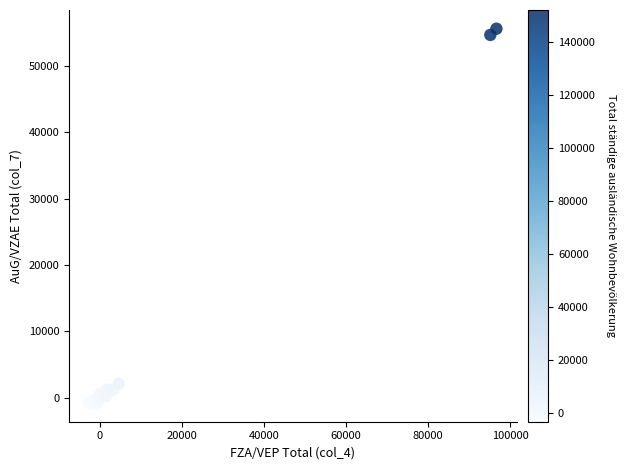

What Y value in the scatter plot is closest to 27390?

2153